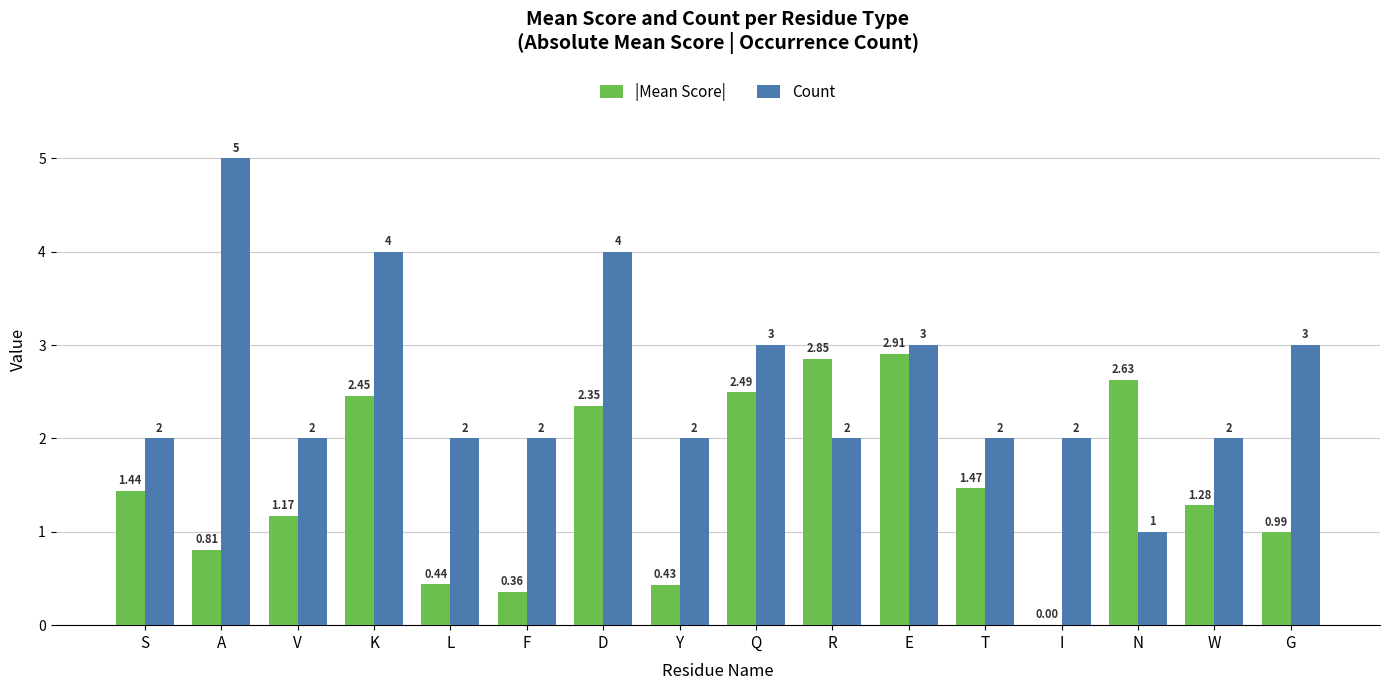

Which series has the largest total across all categories?

Count